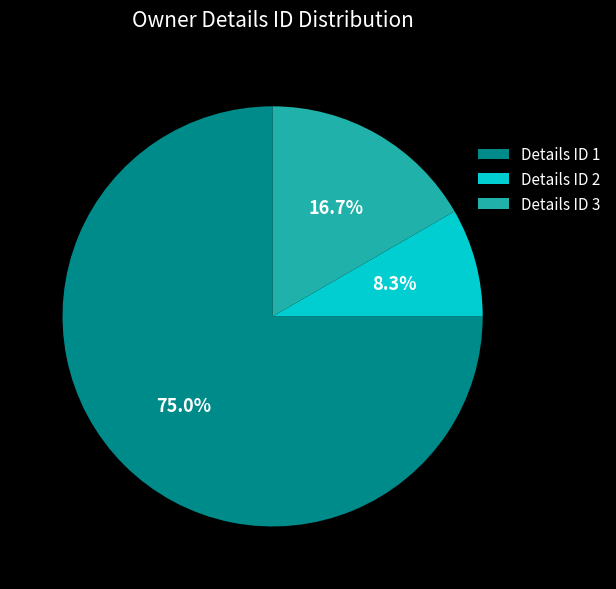

Count the number of slices in the pie.

3